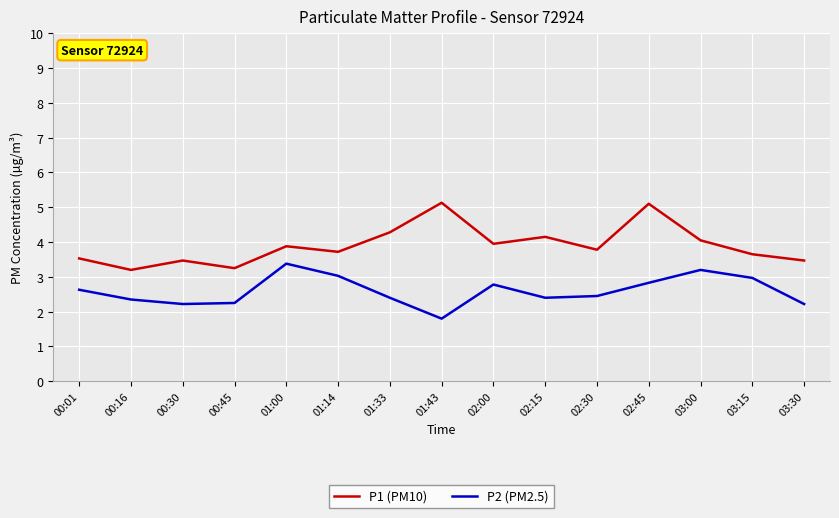

Which series has the largest total across all categories?

P1 (PM10)